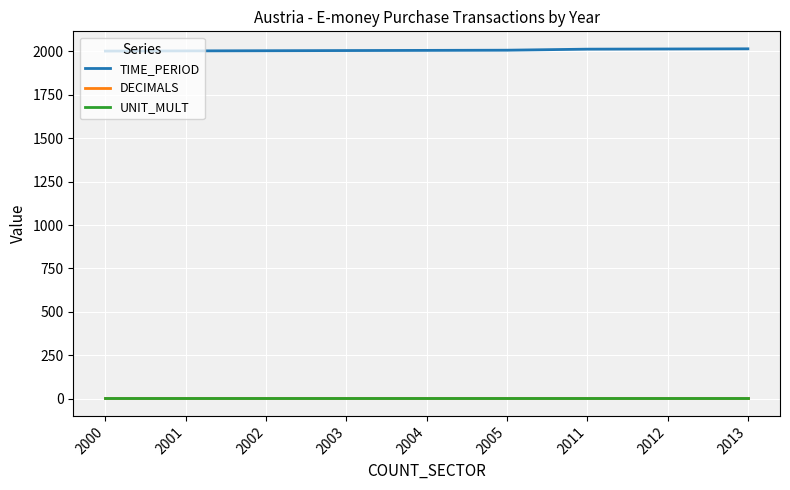

True or false: TIME_PERIOD and DECIMALS cross at least once.

False